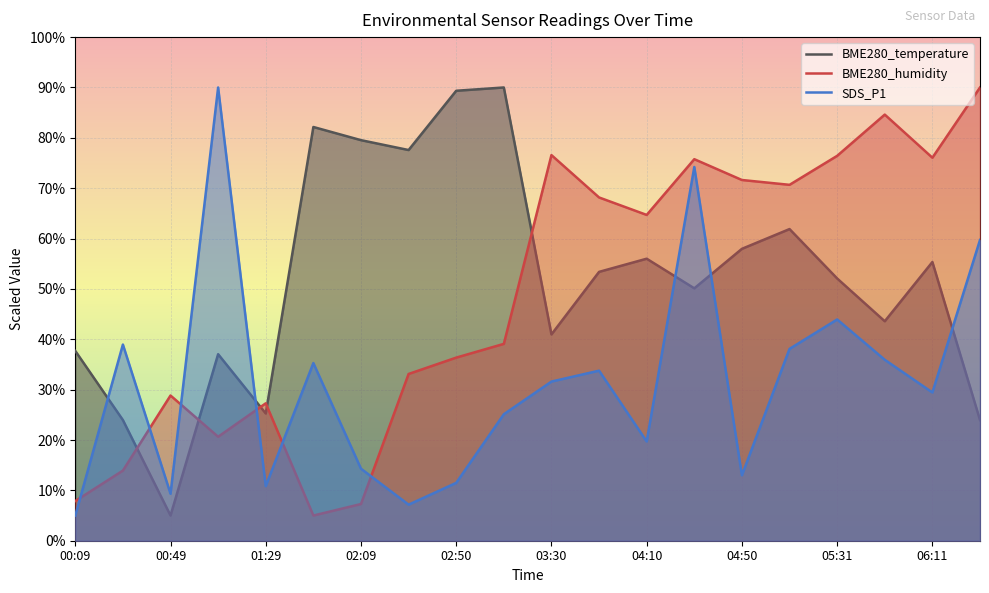

How many interior local valleys does the SDS_P1 series have?

6